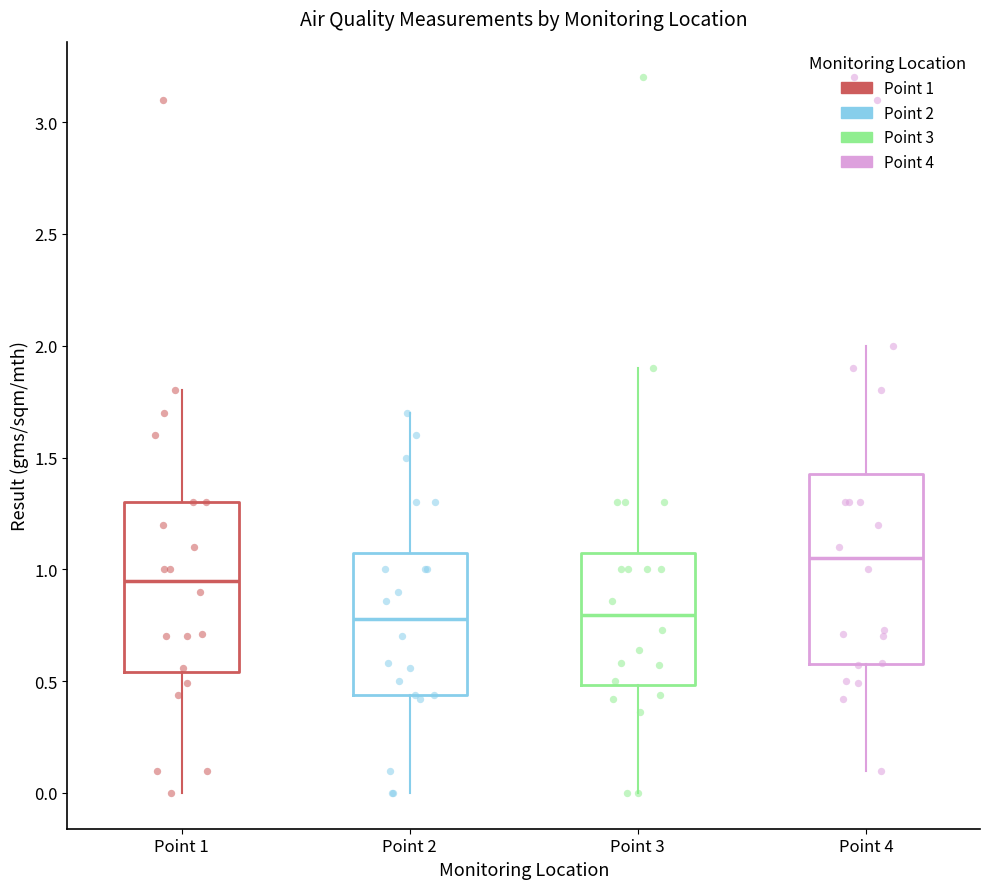

Reading left to right, read every box against the y-axis: the position of its median line, the range the box covers, and the ends of its whiskers. The values are not printed on the chart, so give them approximately, as read against the axis.

Point 1: median 0.95, box 0.55 to 1.30, whiskers 0.00 to 1.80
Point 2: median 0.80, box 0.45 to 1.10, whiskers 0.00 to 1.70
Point 3: median 0.80, box 0.50 to 1.10, whiskers 0.00 to 1.90
Point 4: median 1.05, box 0.60 to 1.45, whiskers 0.10 to 2.00